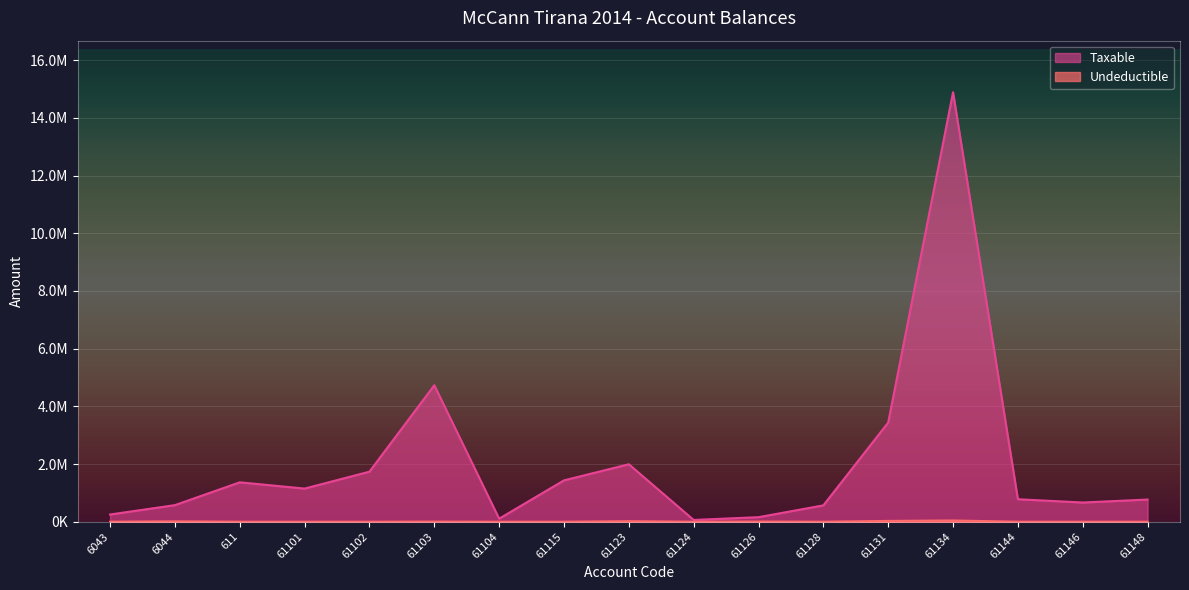

What is the approximate value of Taxable at 61131?

3437988.5